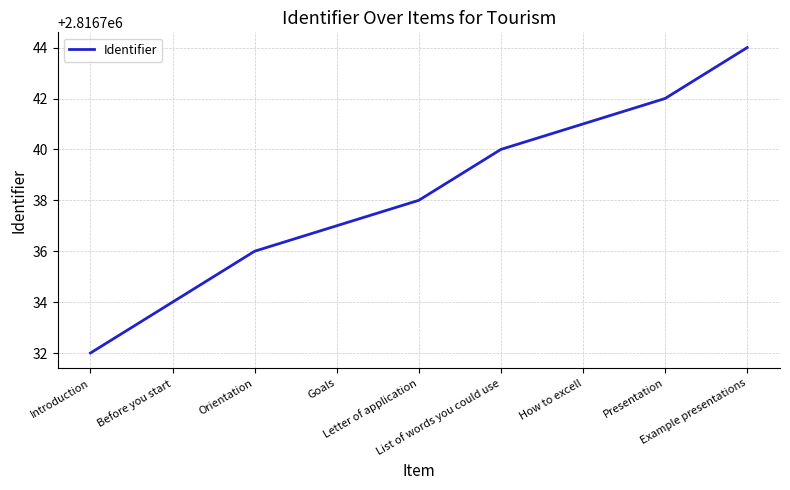

What is the difference between the maximum and minimum values?

12